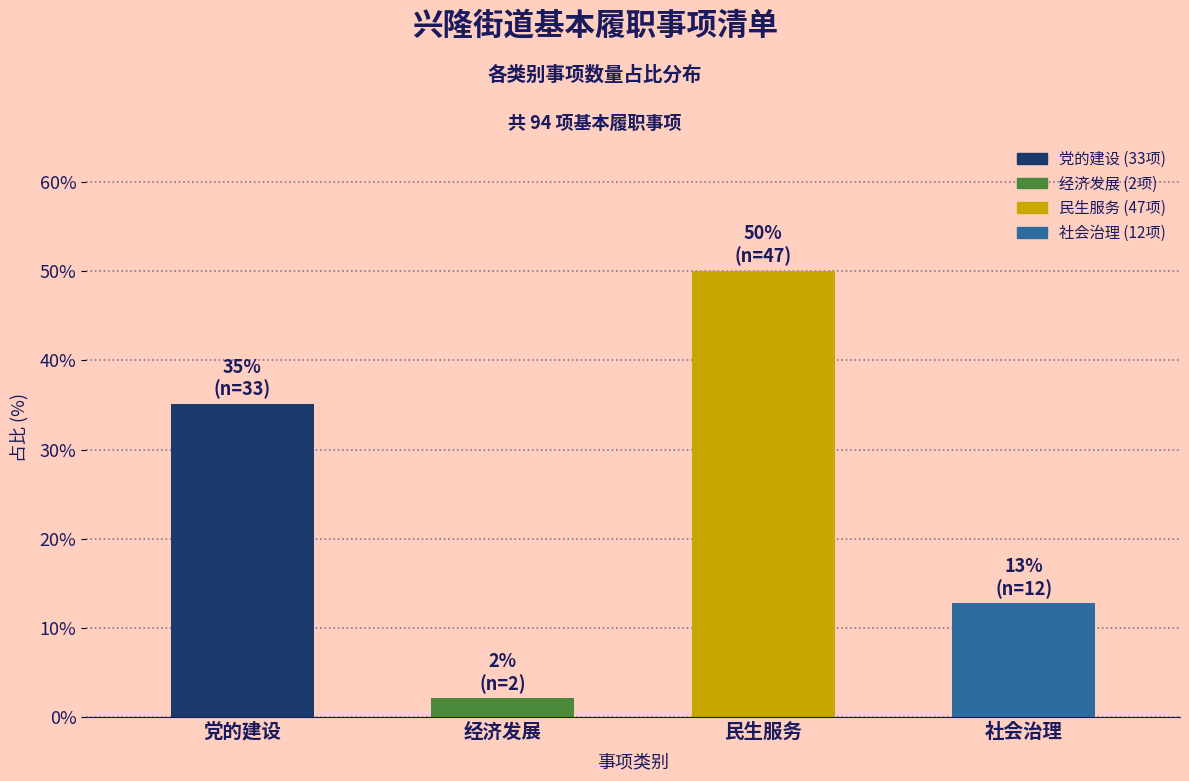

Reading right to left, extract all data points from this chart.

12.8	50.0	2.1	35.1